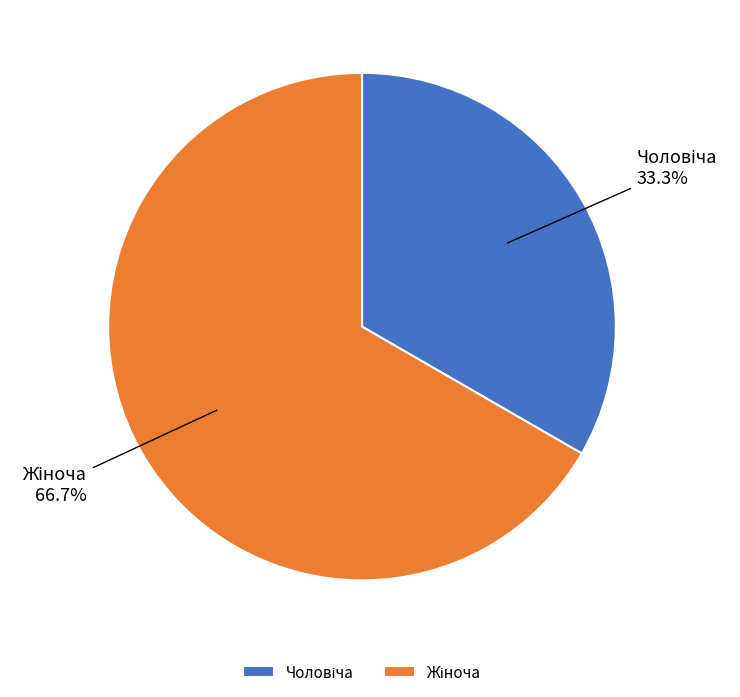

Does any single category account for the majority?

Yes